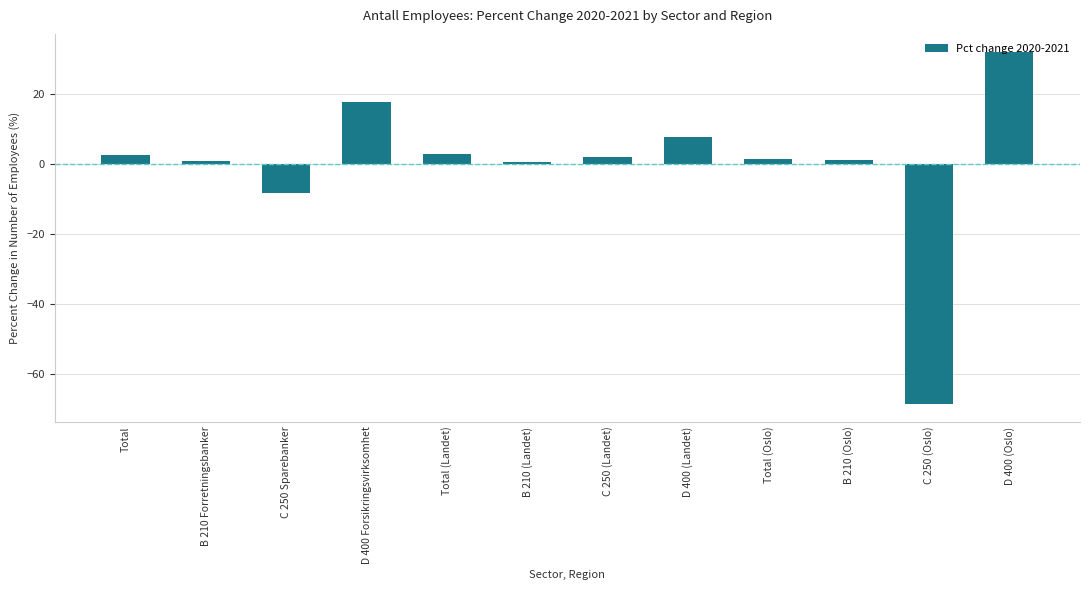

What is the difference between the second highest and second lowest values?

25.7